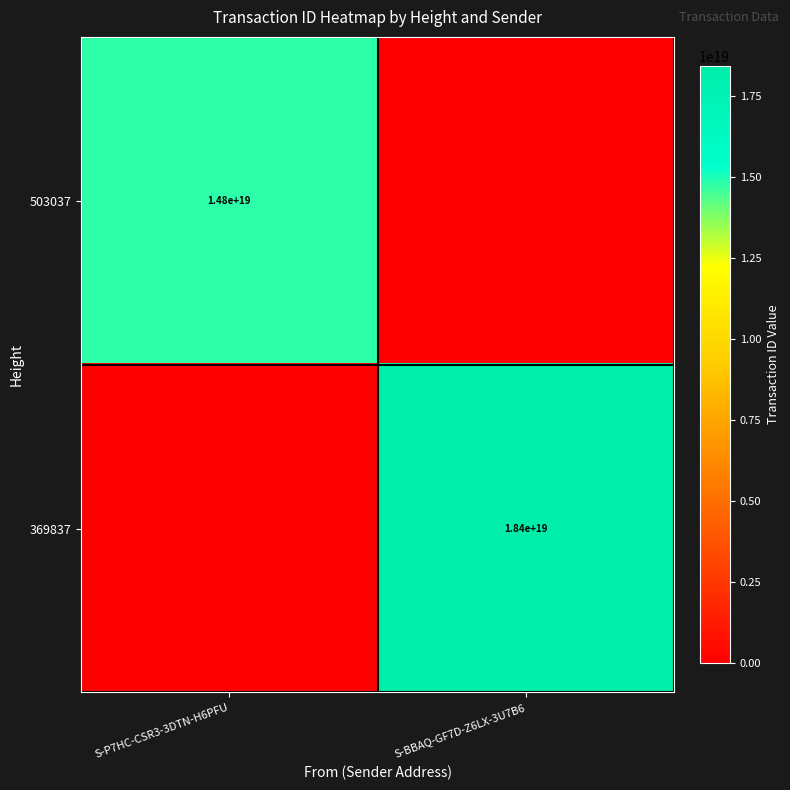

Is it true that 369837 equals 18400000000000000000 at S-BBAQ-GF7D-Z6LX-3U7B6?

True